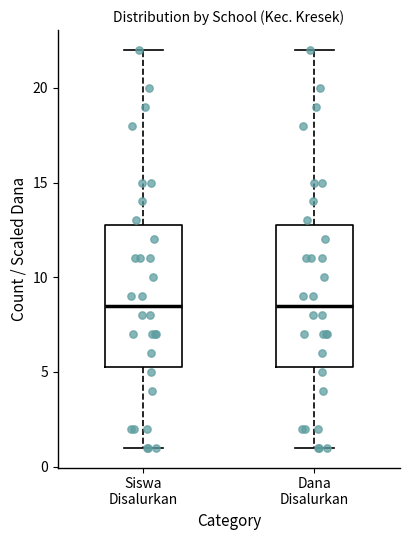

Where is the lower edge of the box for Siswa Disalurkan on the y-axis? The values are not printed on the chart, so give them approximately, as read against the axis.

5.5